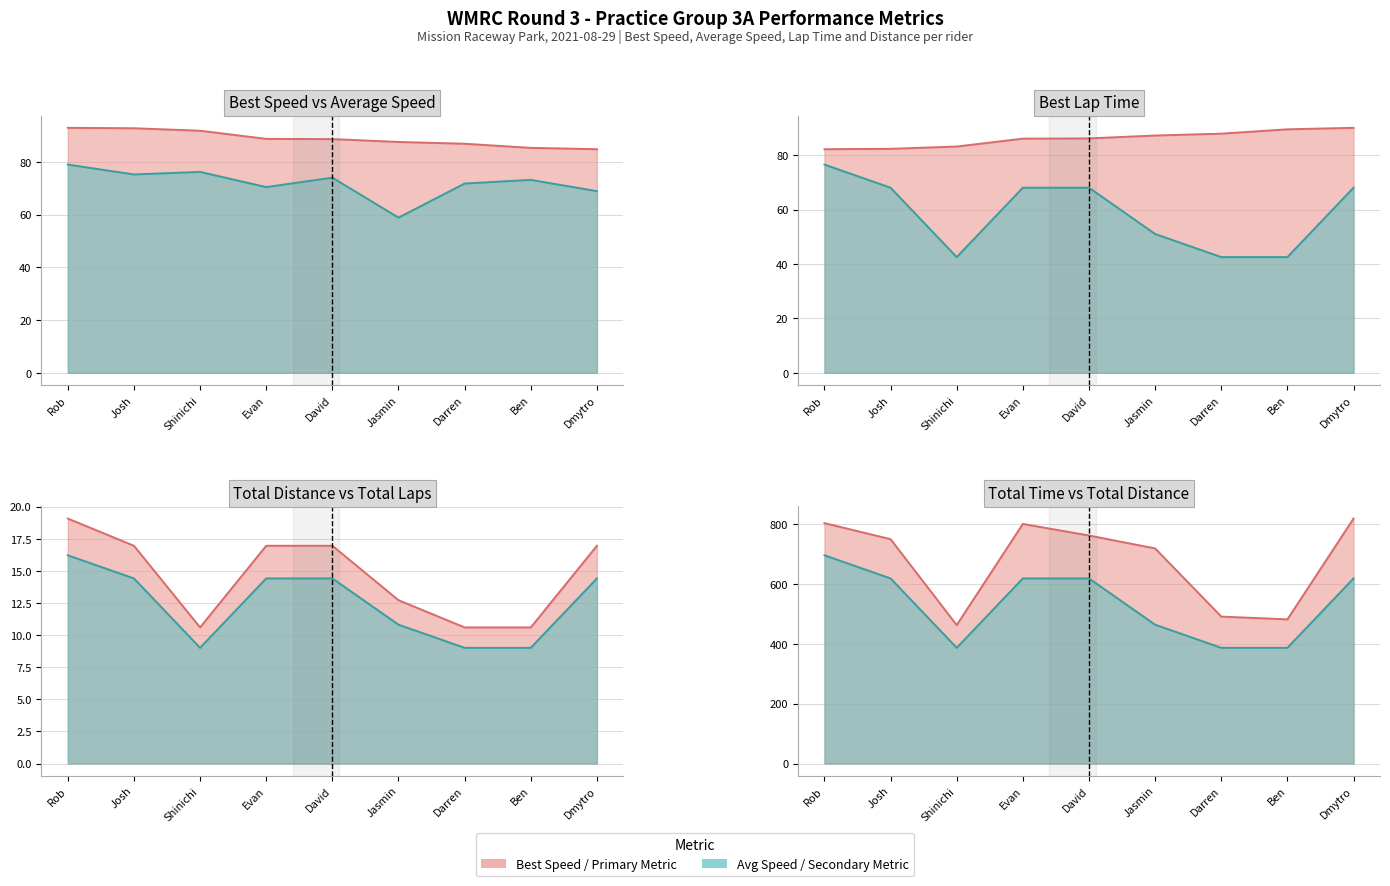

What is the smallest value displayed?

9.0